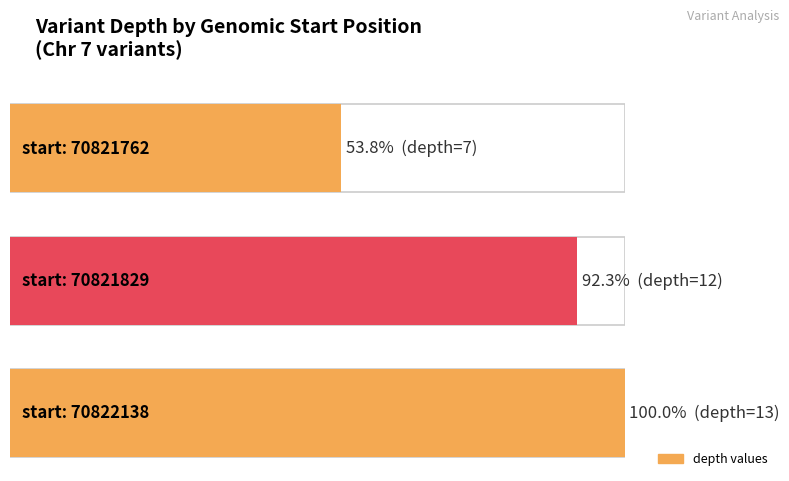

Where is the data nearest to the value 10?

70821829